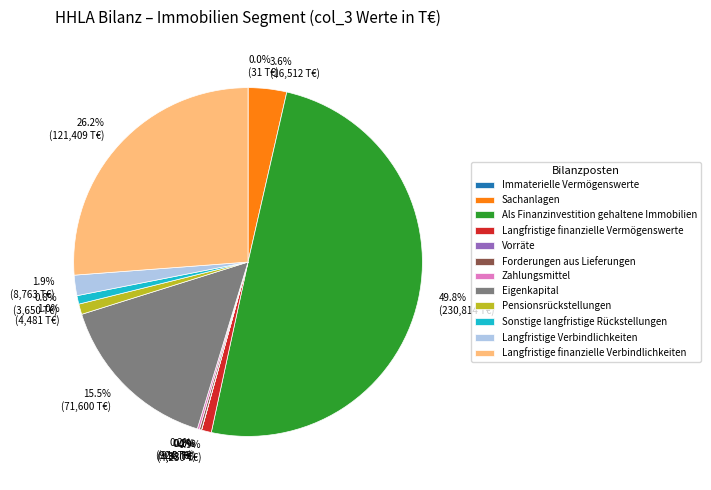

What portion of the pie excludes 1.9% (8,763 T€)?

98.1%